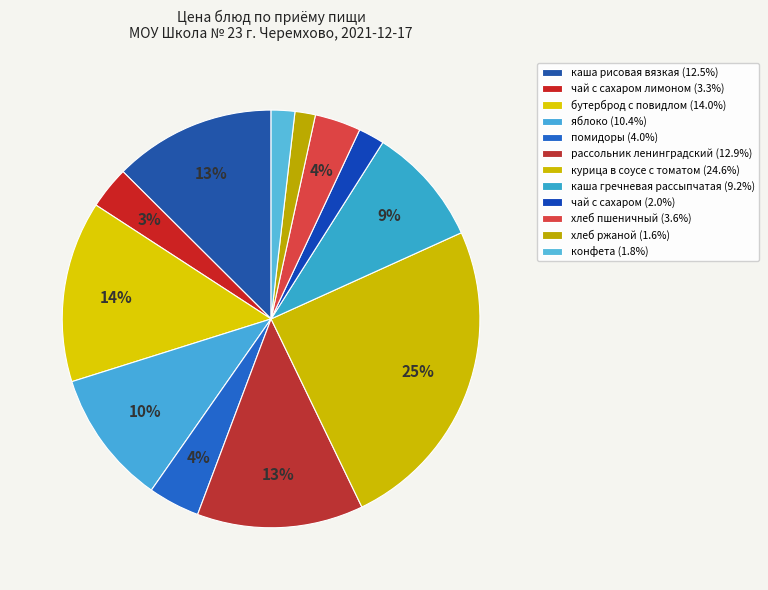

Rank the categories by value from lowest to highest.

хлеб ржаной, конфета, чай с сахаром, чай с сахаром лимоном, хлеб пшеничный, помидоры, каша гречневая рассыпчатая, яблоко, каша рисовая вязкая, рассольник ленинградский, бутерброд с повидлом, курица в соусе с томатом